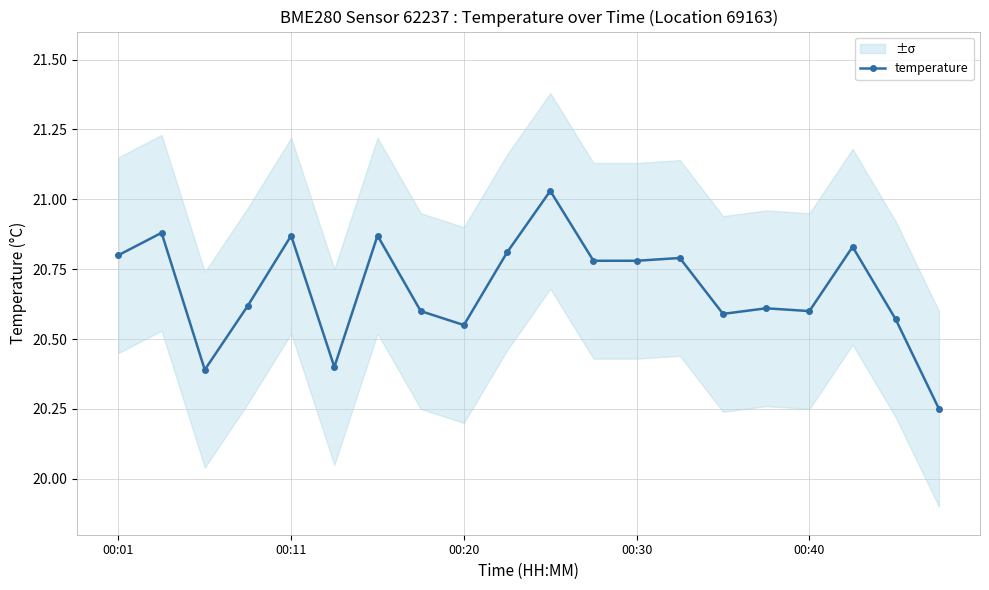

The value of temperature at 00:40 is 20.6. True or false?

True